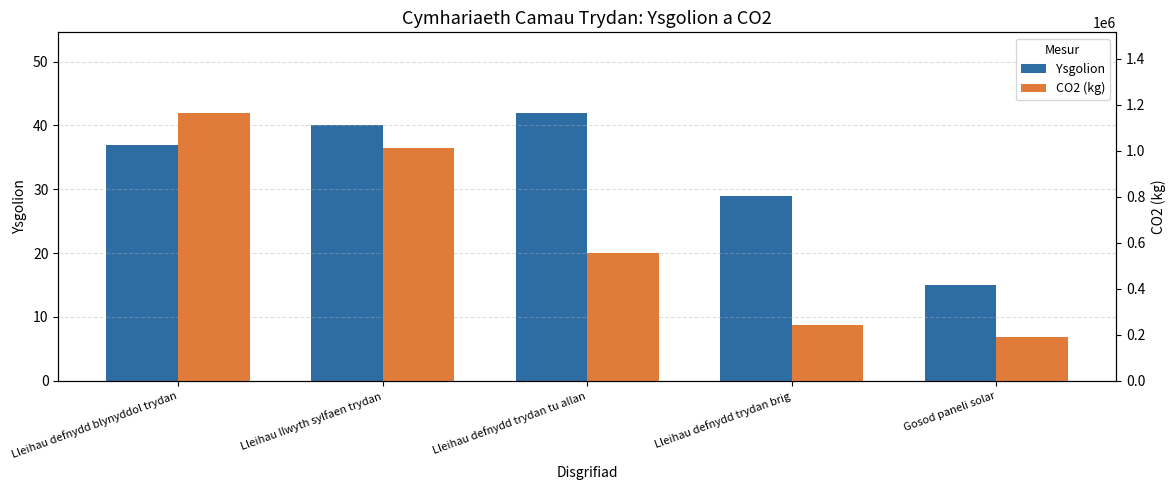

Which label corresponds to the smallest value in the chart?

Gosod paneli solar